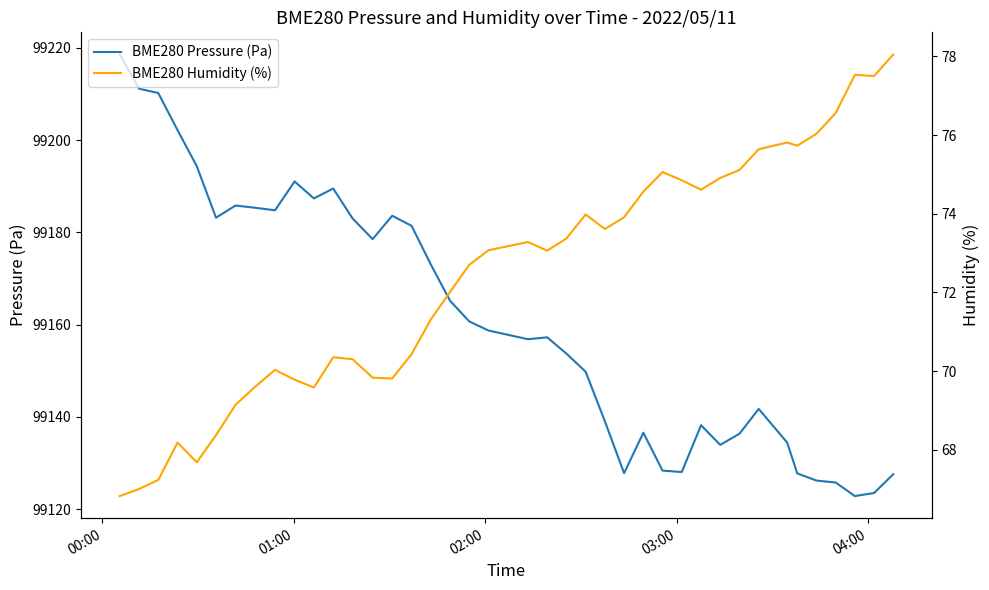

What is the highest value of the BME280 Pressure (Pa) series?

99218.6